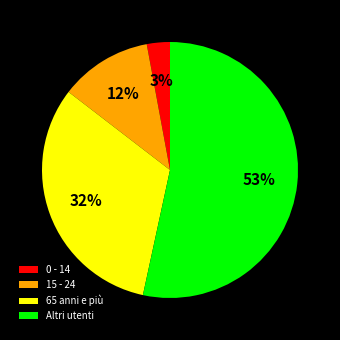

How many segments does this pie chart have?

4